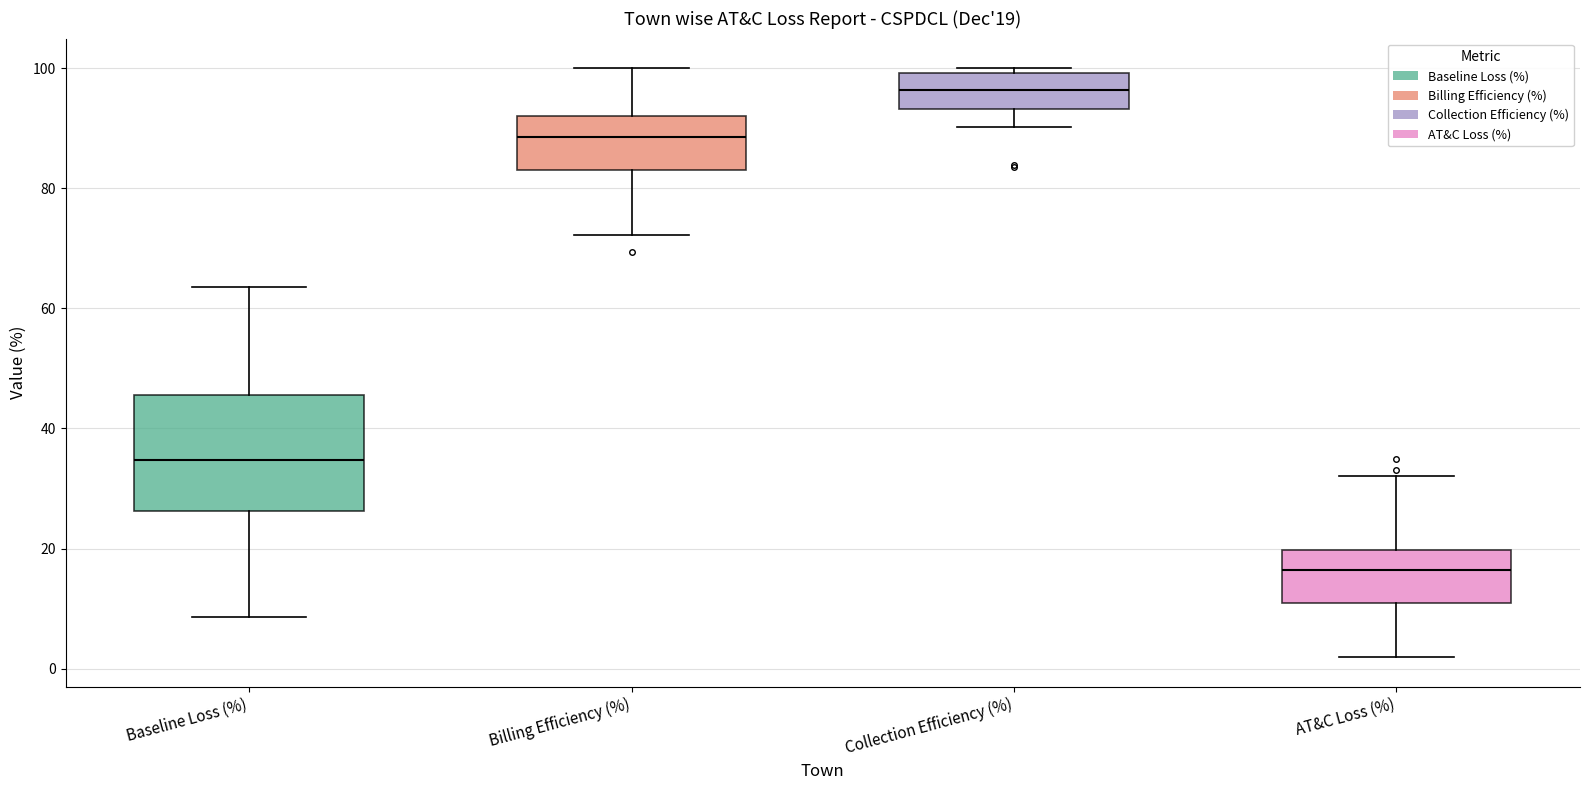

Which box is the tallest, from its lower edge to its upper edge?

Baseline Loss (%)